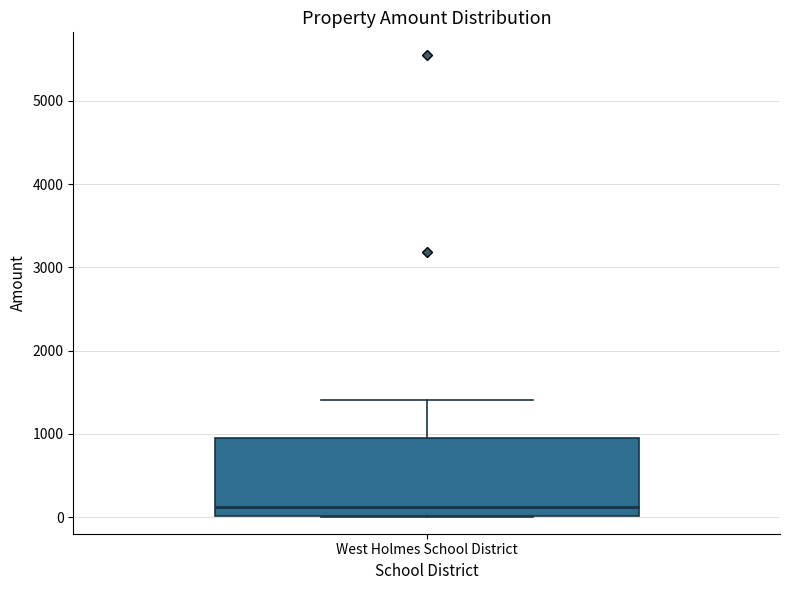

Where is the lower edge of the box for West Holmes School District on the y-axis? The values are not printed on the chart, so give them approximately, as read against the axis.

0